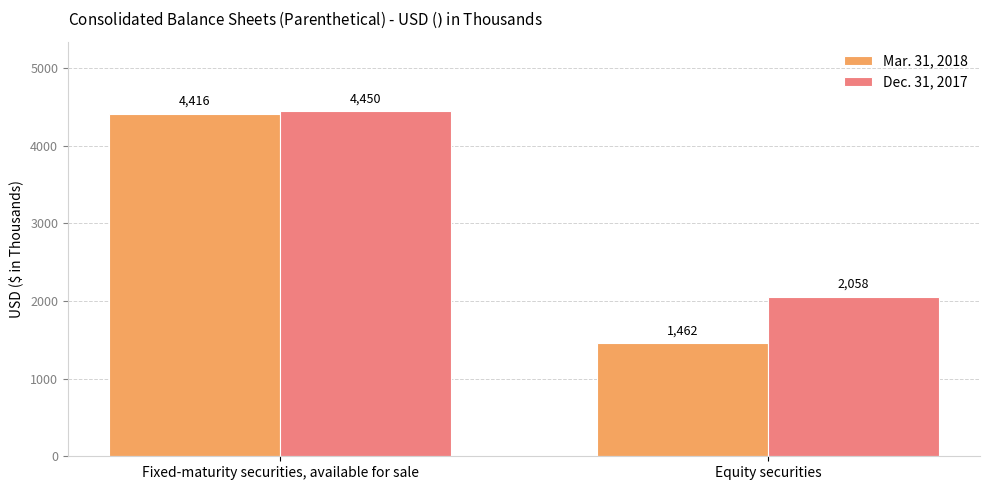

How many bars are there in each group?

2